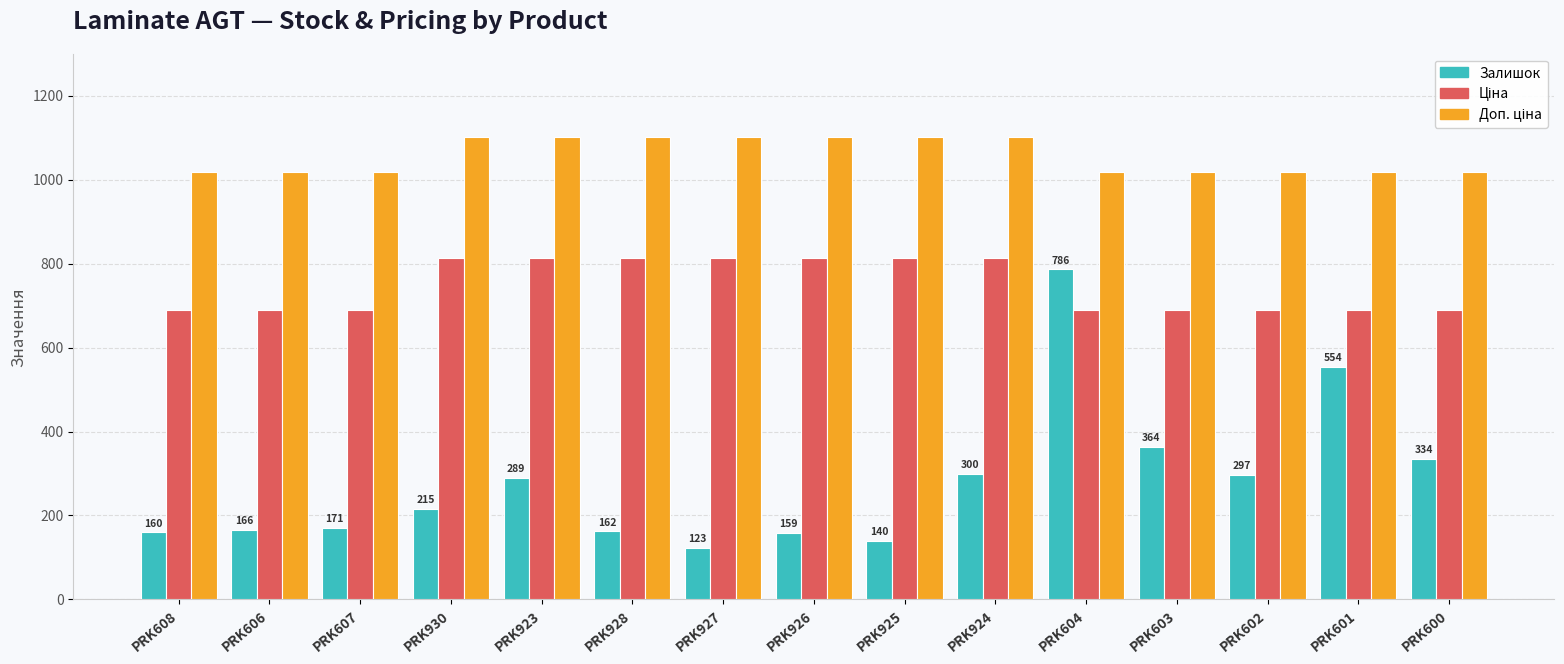

Are the bars horizontal?

No